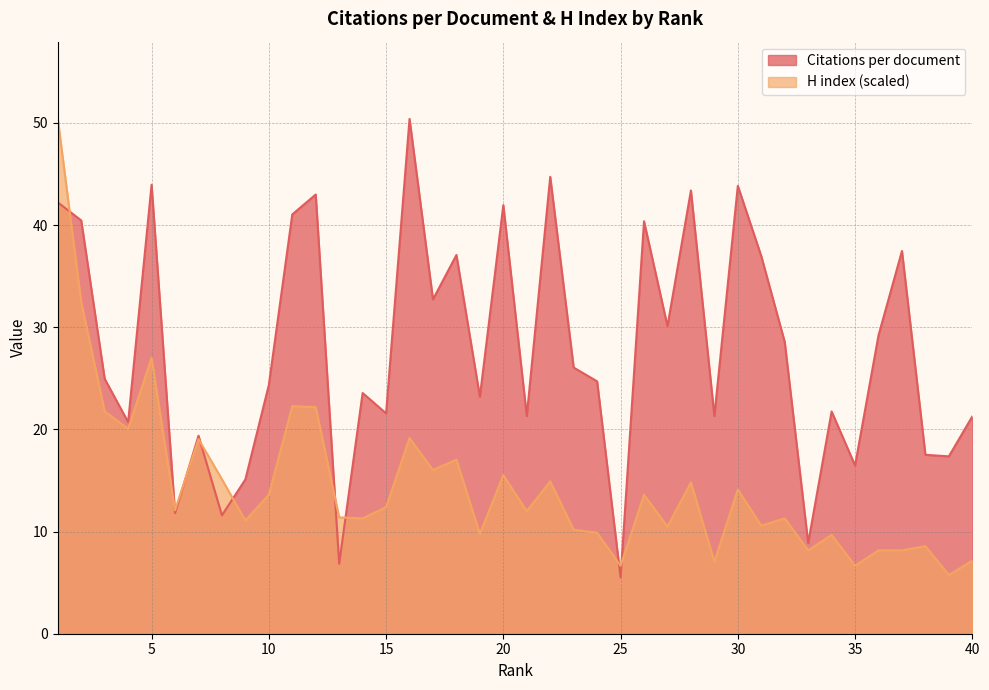

What is the average value of the H index series?

14.4